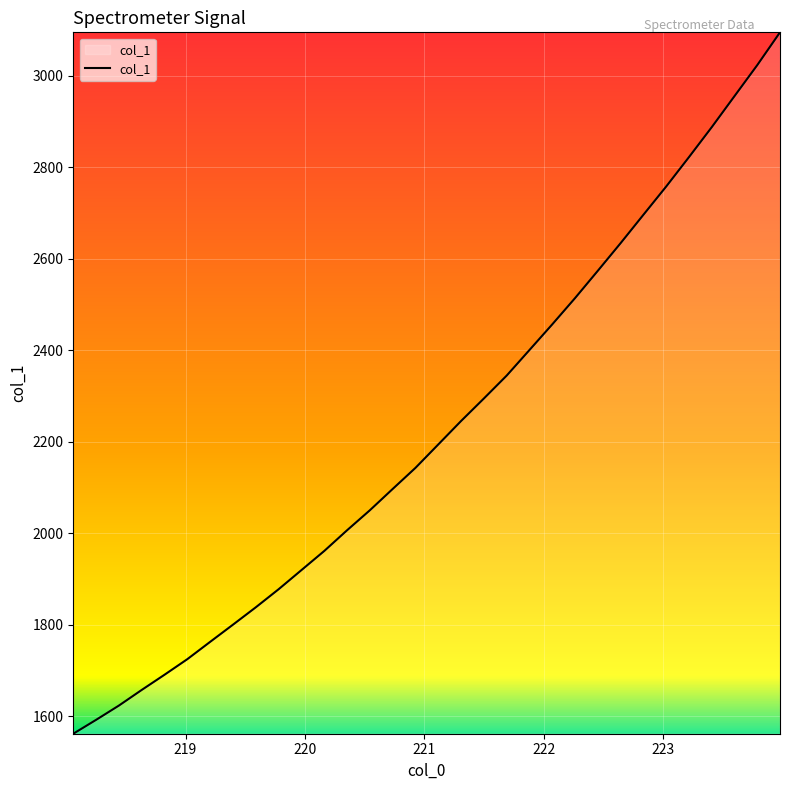

What is the sum of all values?

71185.9